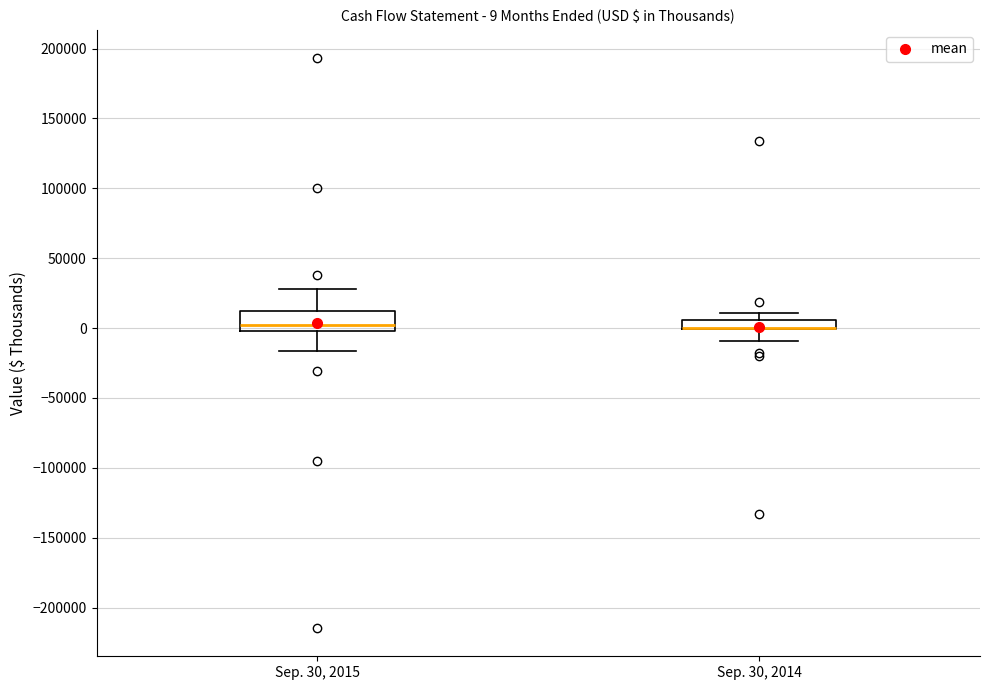

Which box is the tallest, from its lower edge to its upper edge?

Sep. 30, 2015